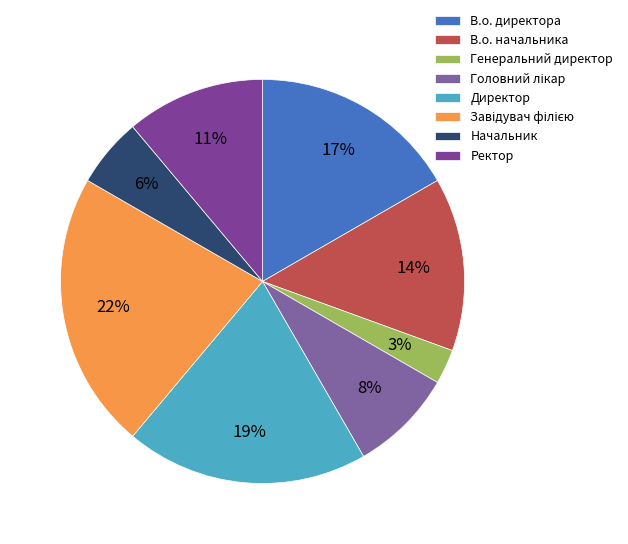

The Головний лікар slice represents 8% of the pie. True or false?

True